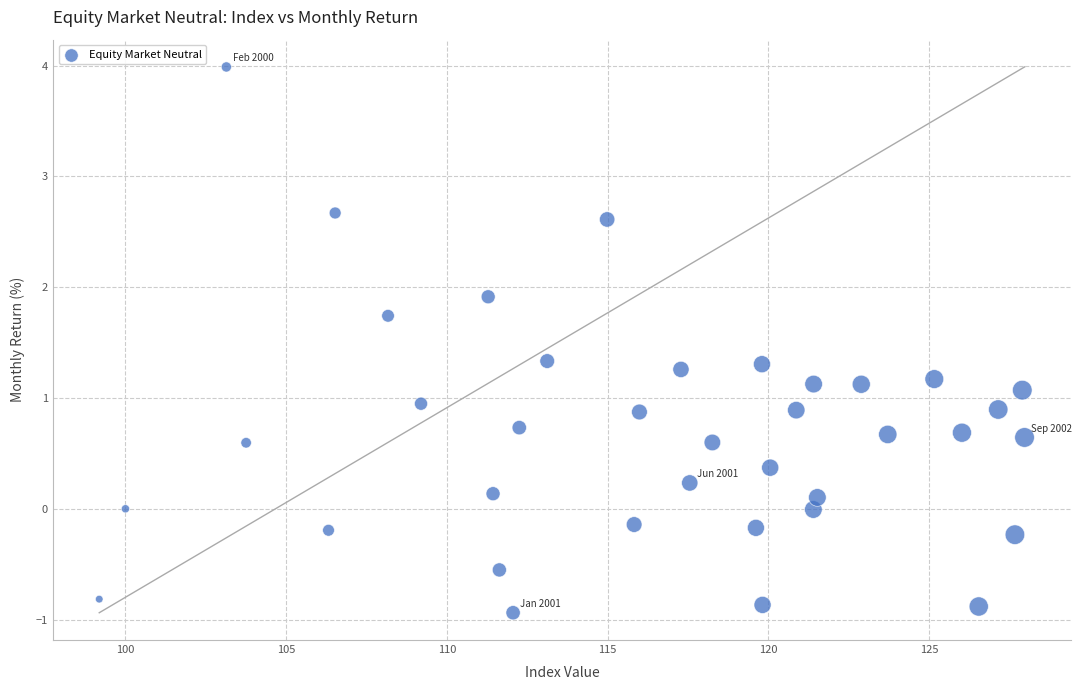

What is the range of Y values (max minus min)?

4.9